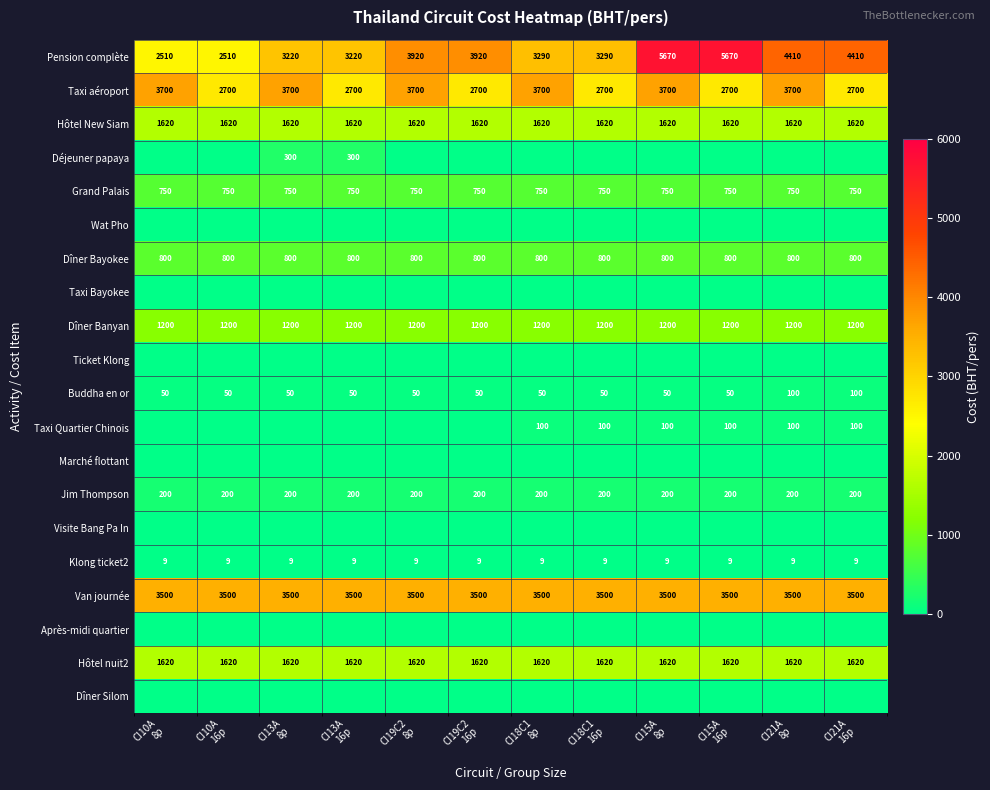

What is the difference between the highest and lowest values at CI10A
16p?

3500